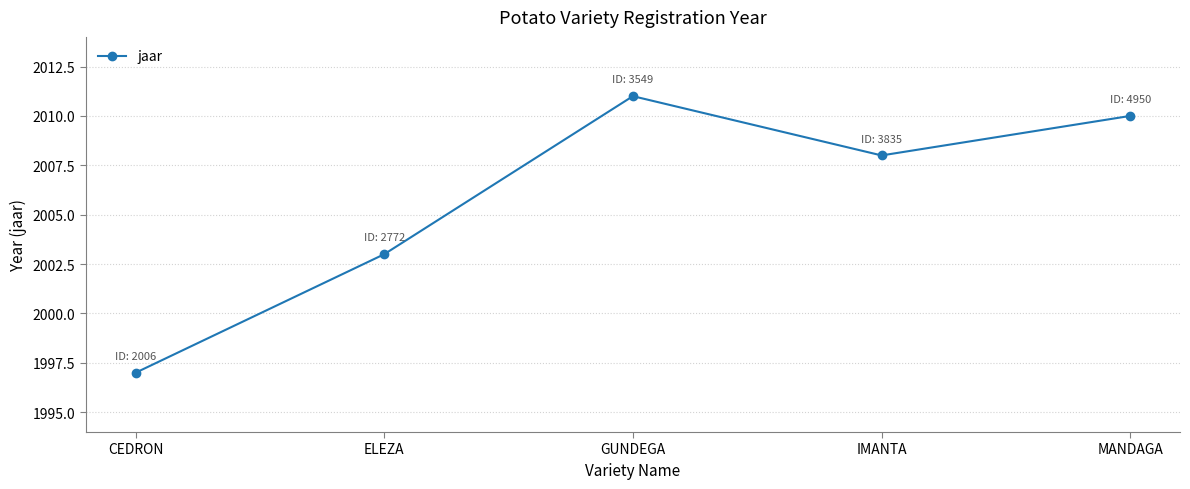

List the labels in order of value, smallest first.

CEDRON, ELEZA, IMANTA, MANDAGA, GUNDEGA